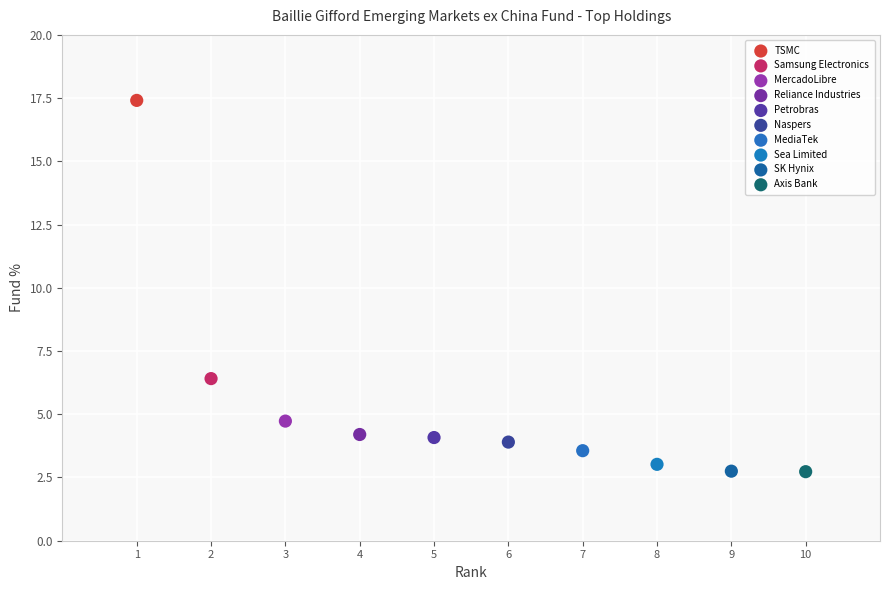

What are all the series names shown in the legend?

TSMC, Samsung Electronics, MercadoLibre, Reliance Industries, Petrobras, Naspers, MediaTek, Sea Limited, SK Hynix, Axis Bank